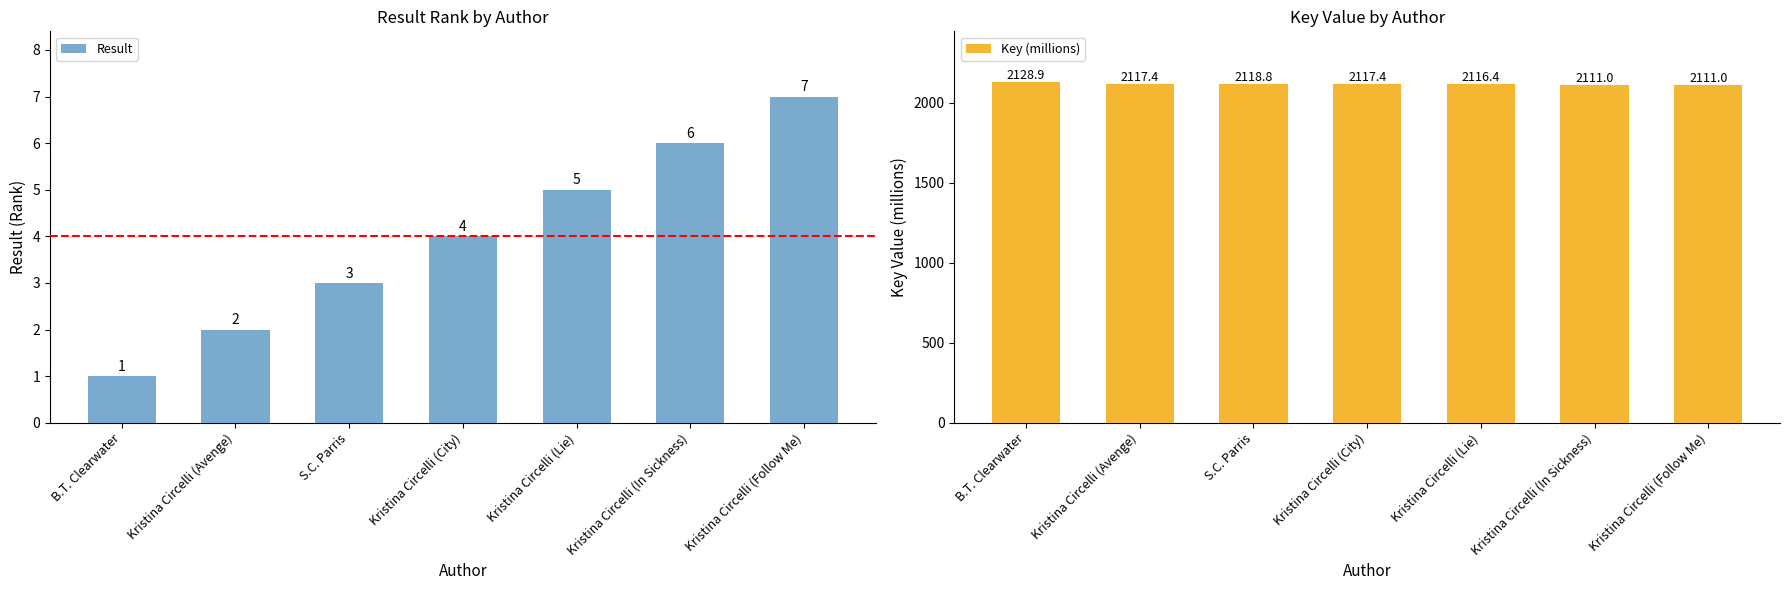

Reading left to right, transcribe all the data shown in this chart.

Result: 1.0	2.0	3.0	4.0	5.0	6.0	7.0
Key (millions): 2128.9	2117.4	2118.8	2117.4	2116.4	2111.0	2111.0